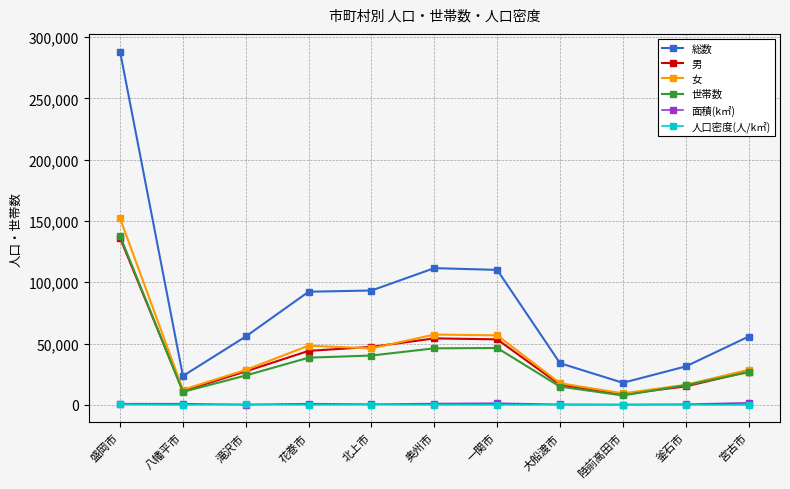

What is the minimum value for 面積(k㎡)?

182.5